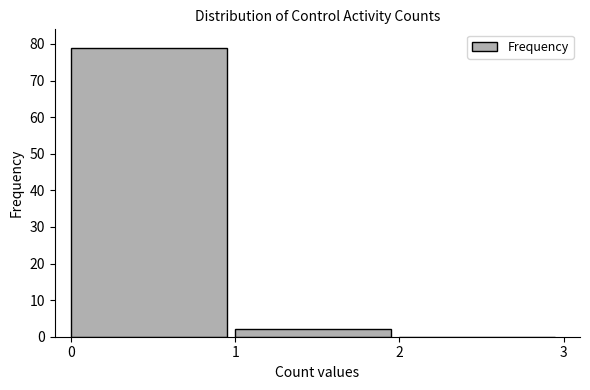

Reading left to right, transcribe this chart: for each bar, give the range it covers on the x-axis and its height. The values are not printed on the chart, so give them approximately, as read against the axis.

0 to 1: 79
1 to 2: 2
2 to 3: 0